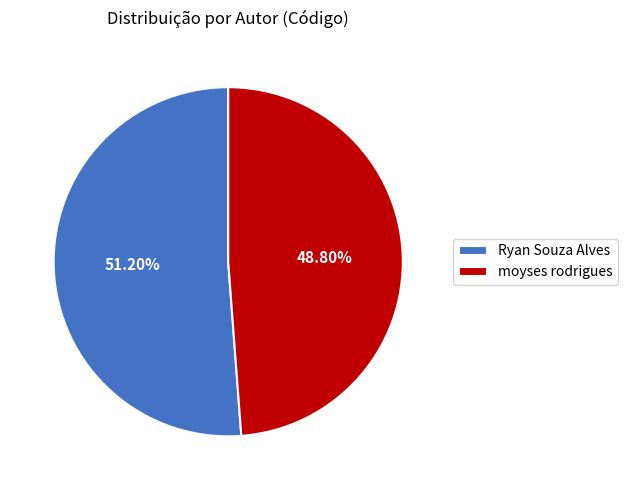

How many slices are in this pie chart?

2